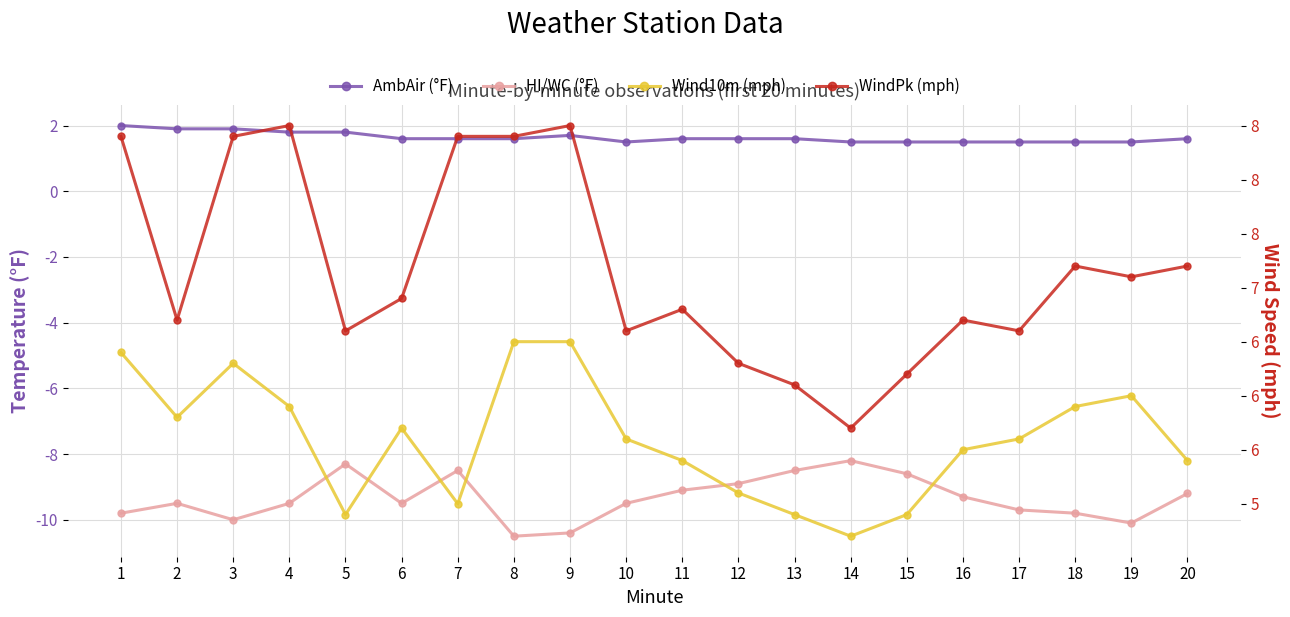

How many values in the HI/WC (°F) series exceed -9?

6